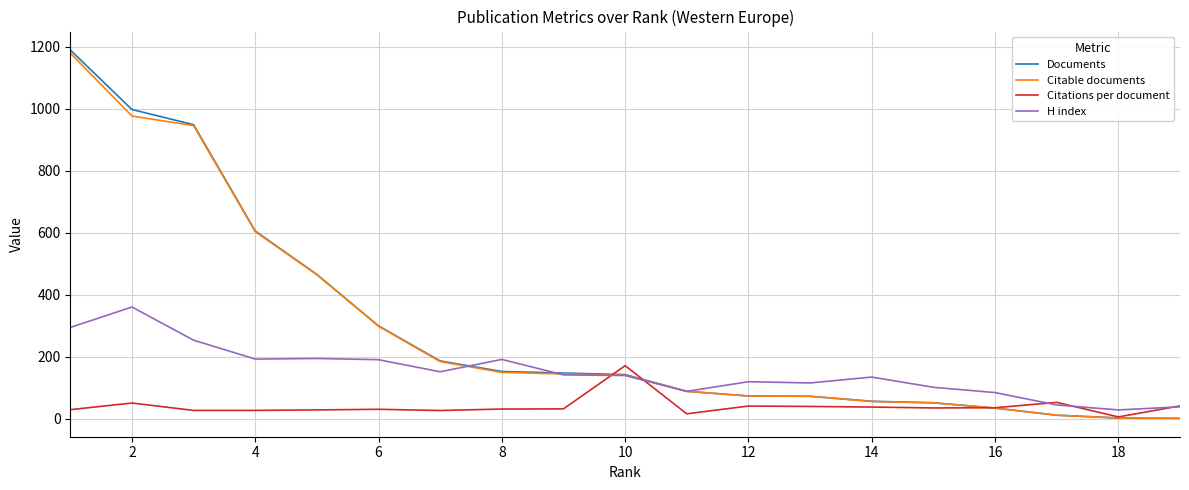

Which series has the widest spread of values?

Documents